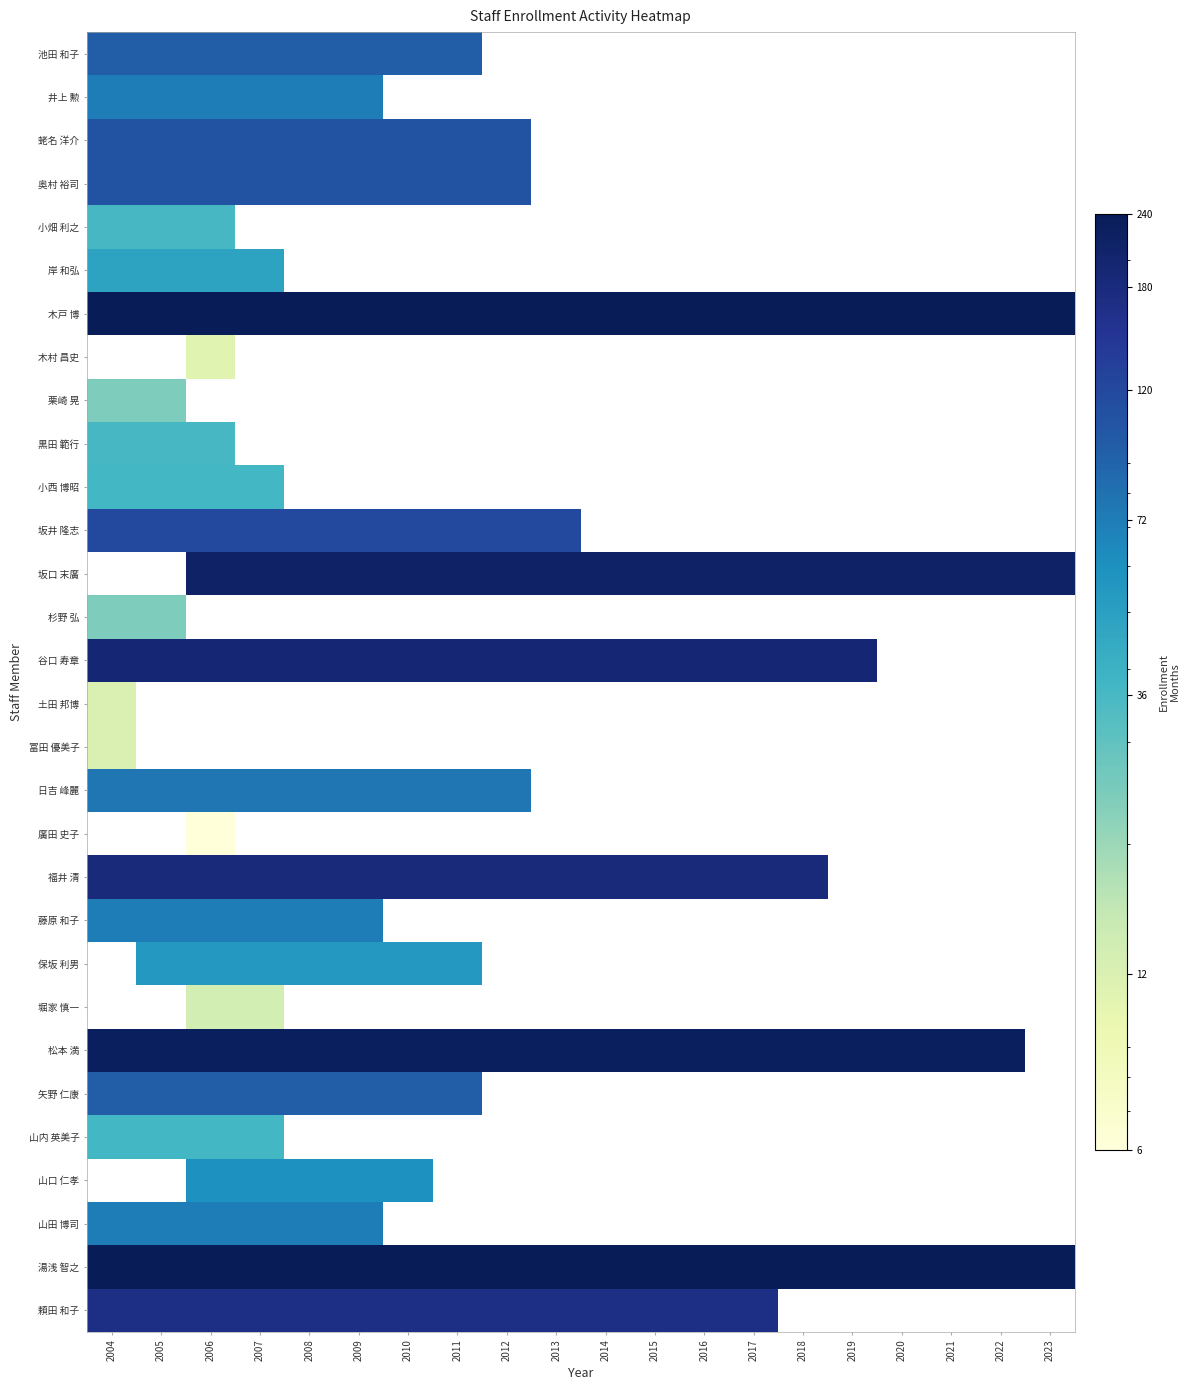

What is the spread (max minus min) of values at 2005?

216.0